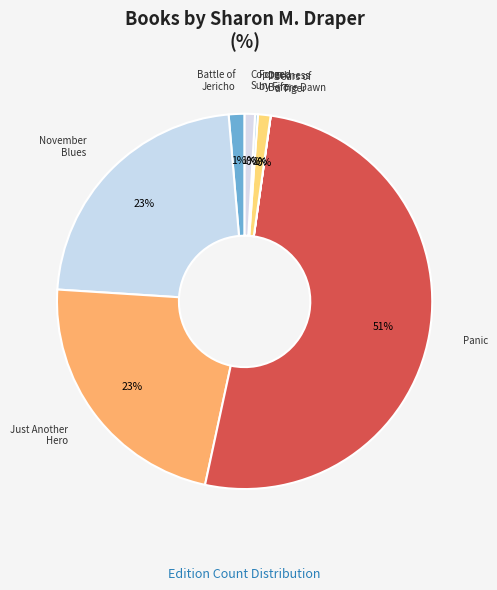

Do Just Another Hero and Battle of Jericho together represent more than half of the pie?

No